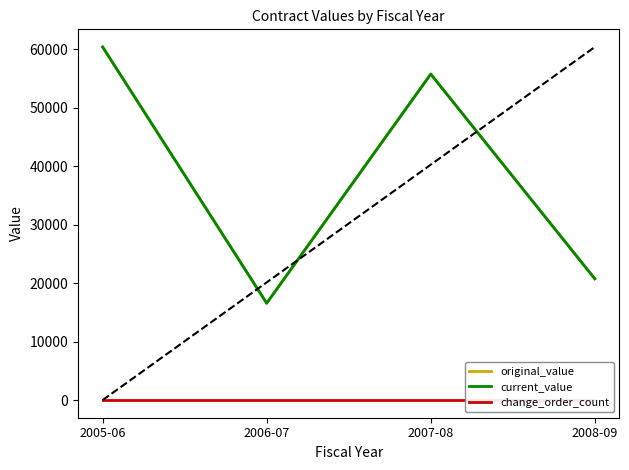

What is the label of the 2nd point from the left?

2006-07